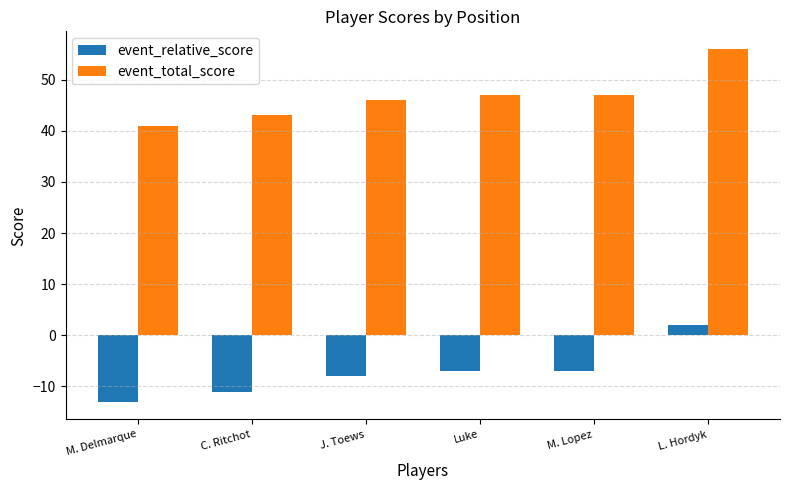

What is the value of the event_relative_score bar at the 4th from the left?

-7